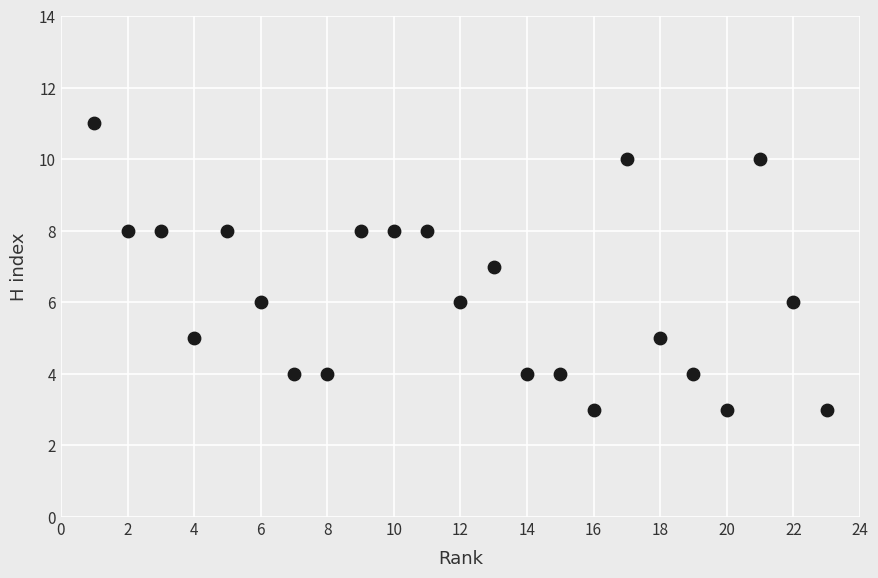

What is the range of X values (max minus min)?

22